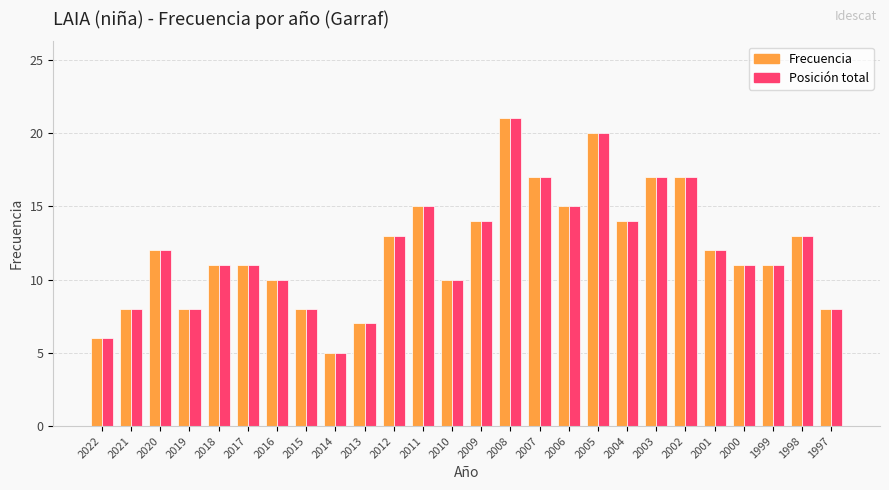

The Posición total series shows 5 at 2005. True or false?

False